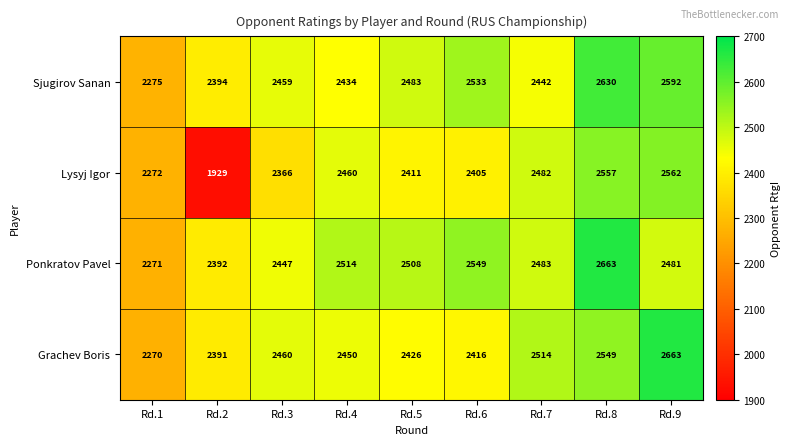

What is the difference between the maximum and minimum values in the Grachev Boris series?

393